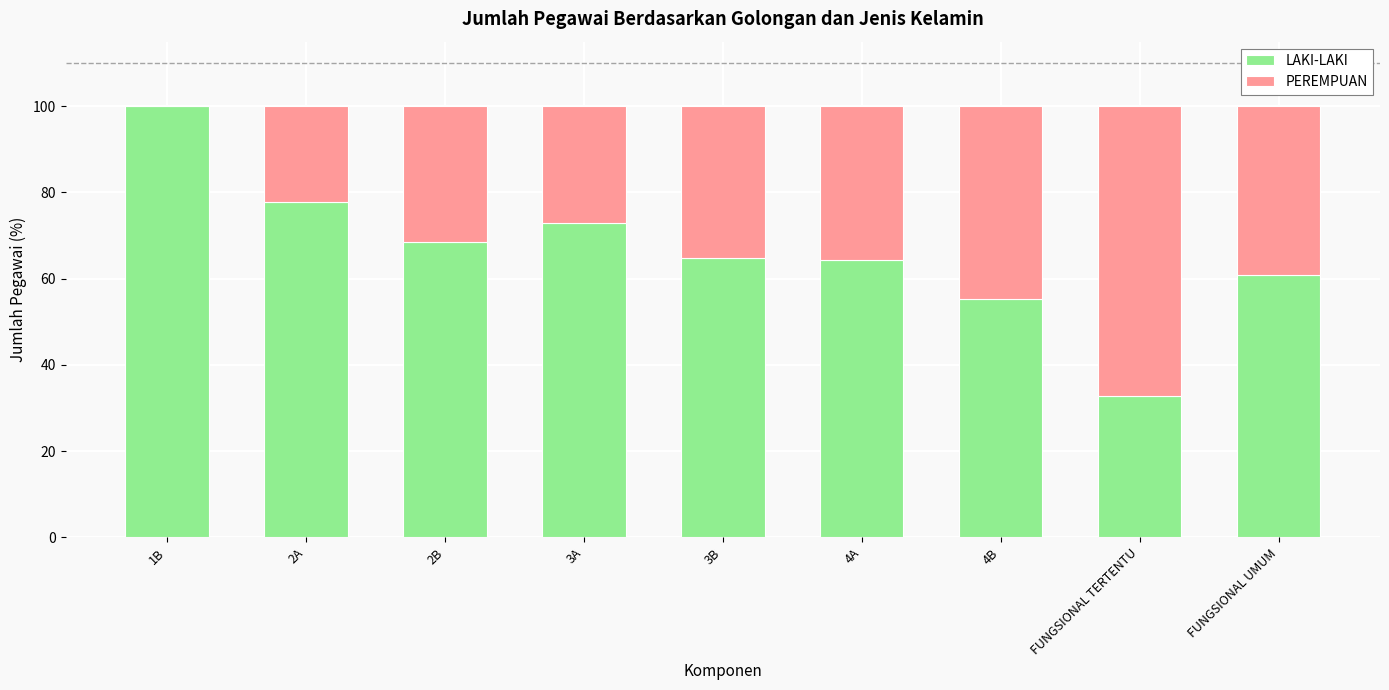

Does the chart contain stacked bars?

Yes